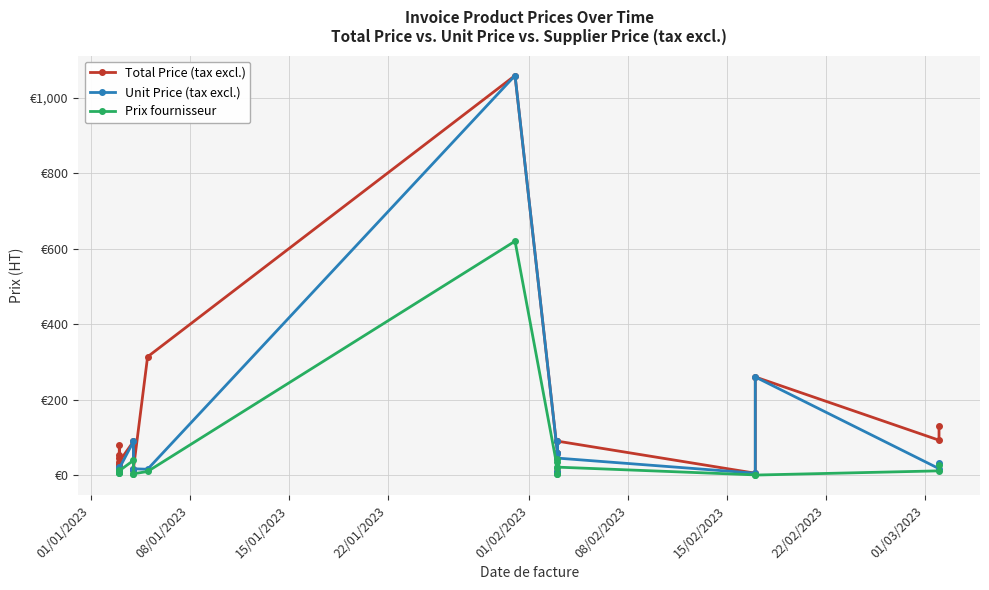

At how many categories does at least one series exceed 683?

1